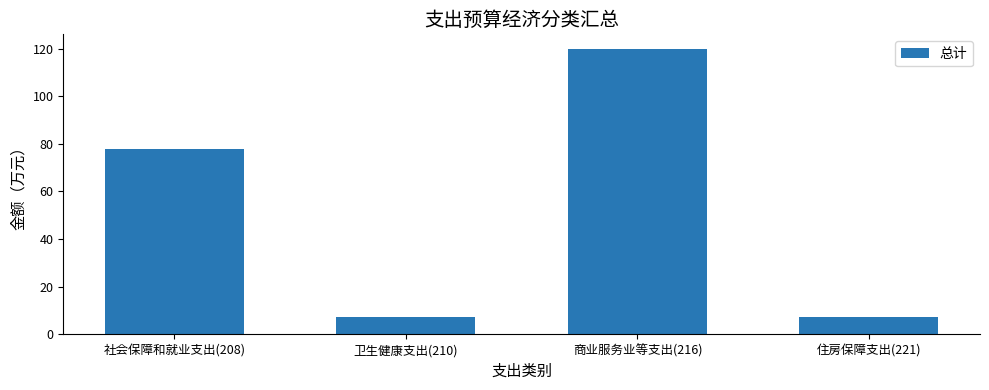

What is the sum of the values at 住房保障支出(221) and 商业服务业等支出(216)?

127.3